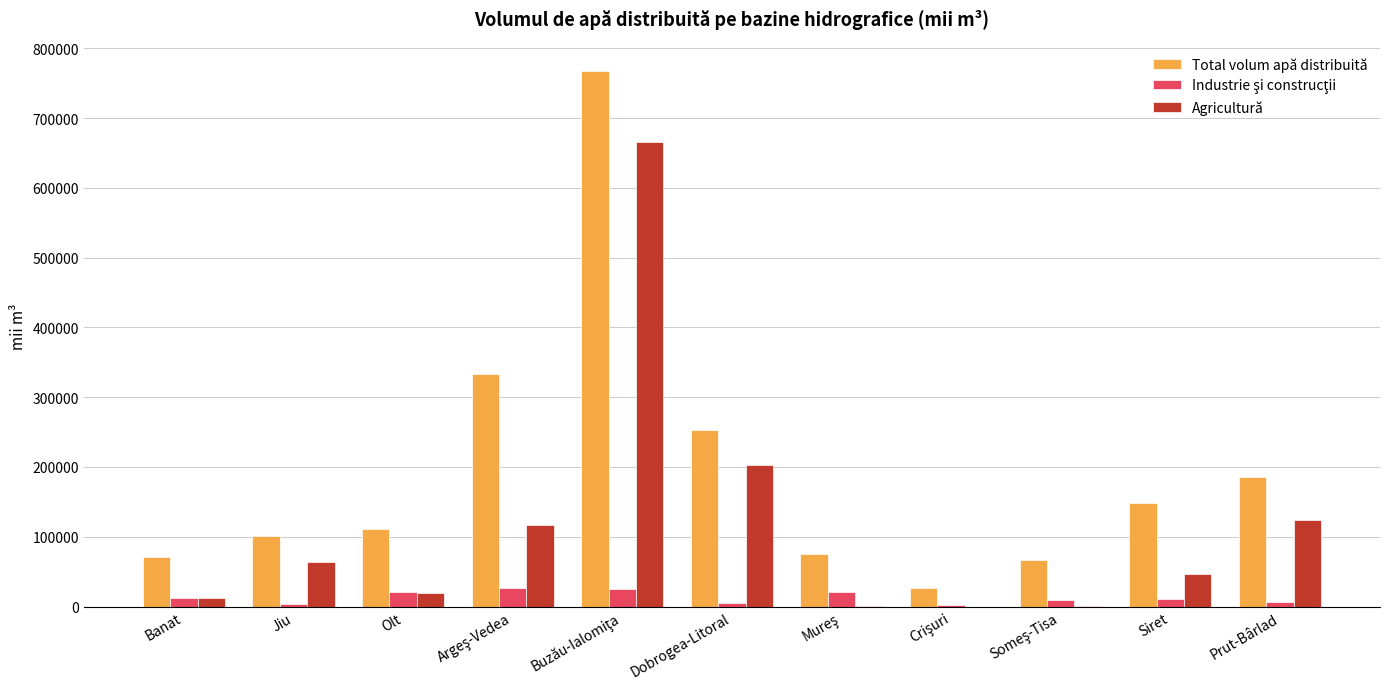

What is the greatest value displayed?

767071.0